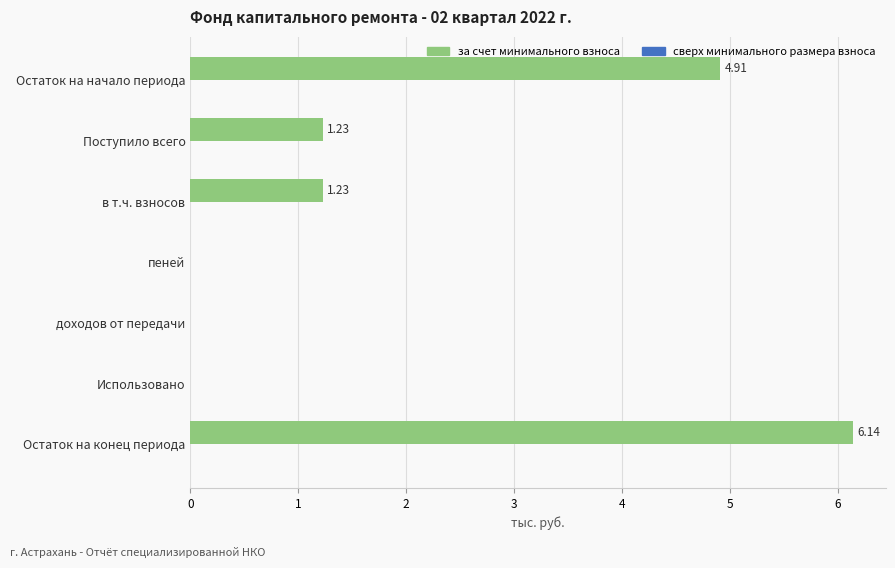

What is the sum of all values?

13.5